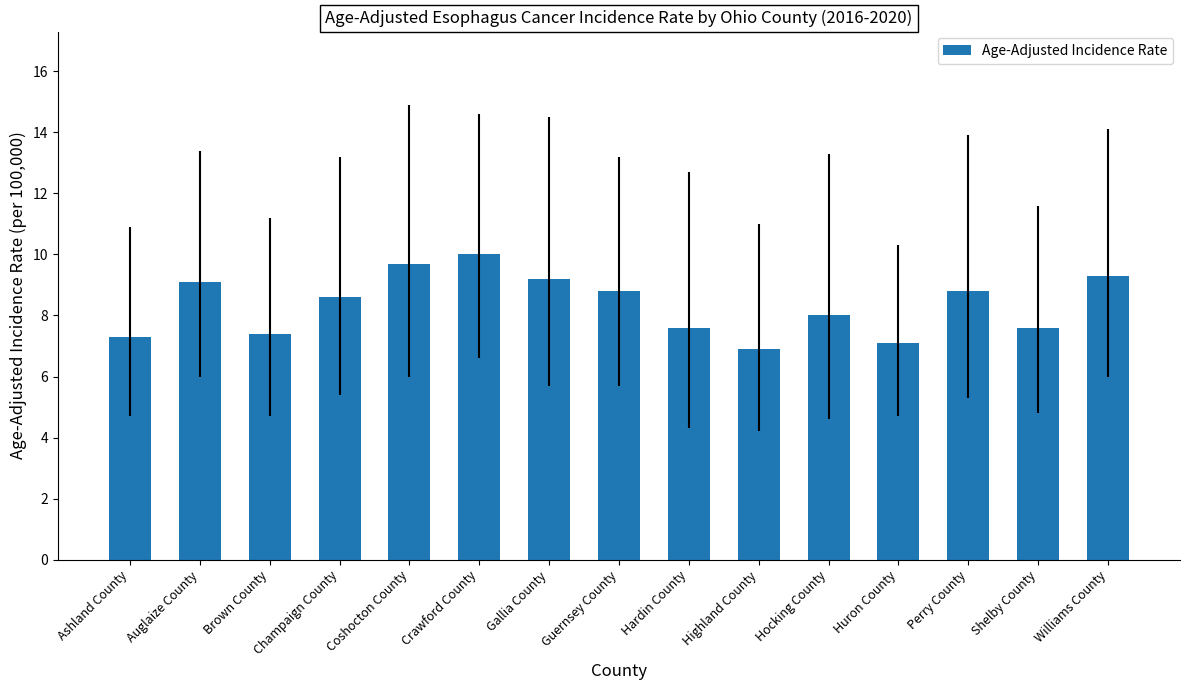

At which category does the chart reach its peak across all series?

Crawford County